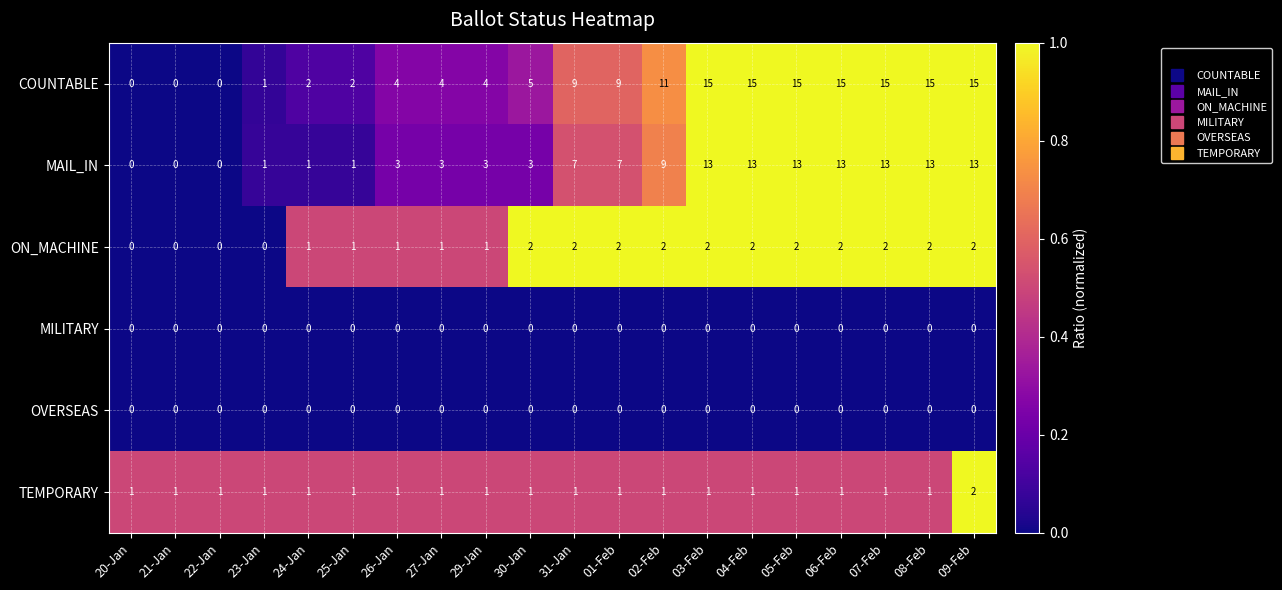

What is the greatest value displayed?

15